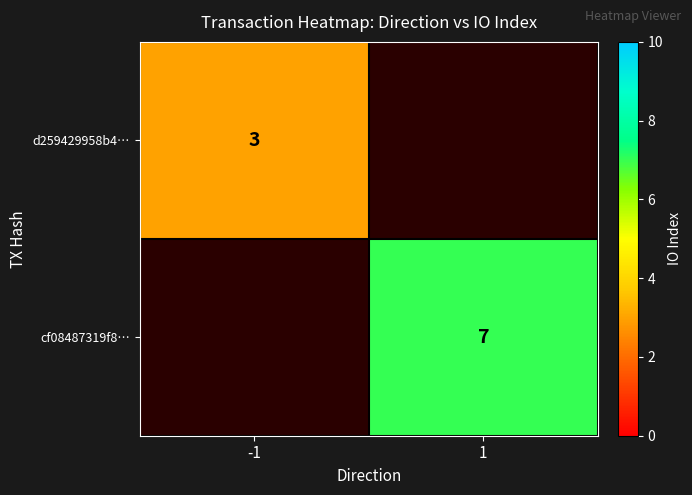

Between -1 and 1, which is larger?

1